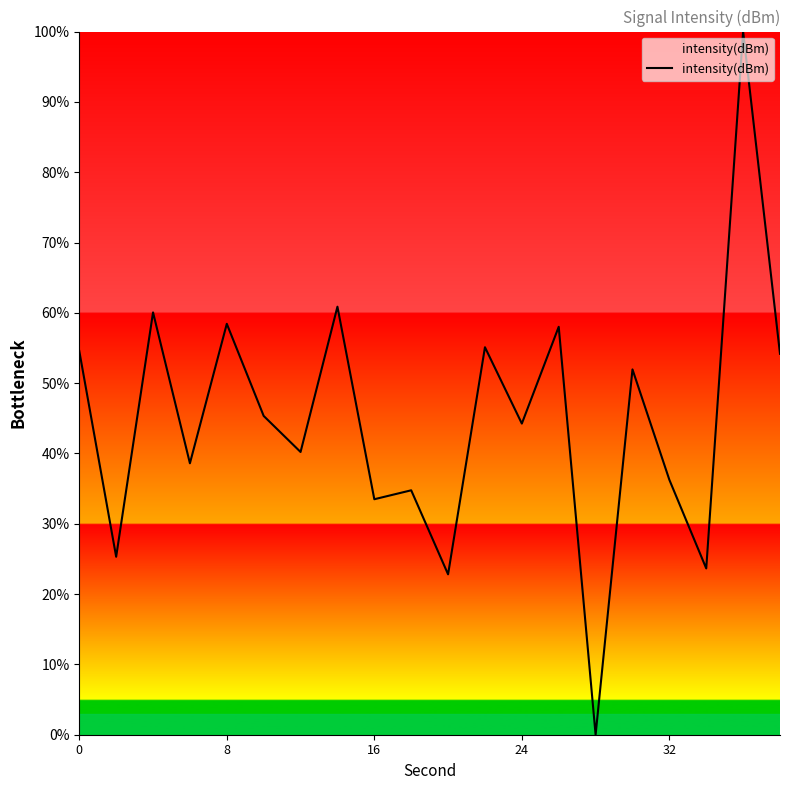

Is this an area chart (filled region under the line)?

No